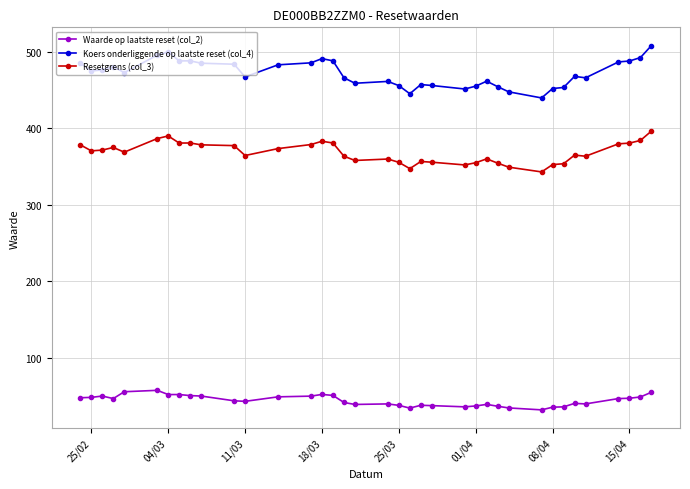

Which series has the largest total across all categories?

Koers onderliggende op laatste reset (col_4)